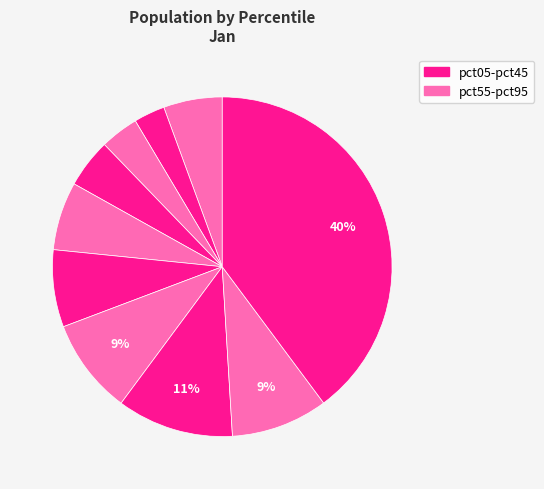

How many segments does this pie chart have?

10